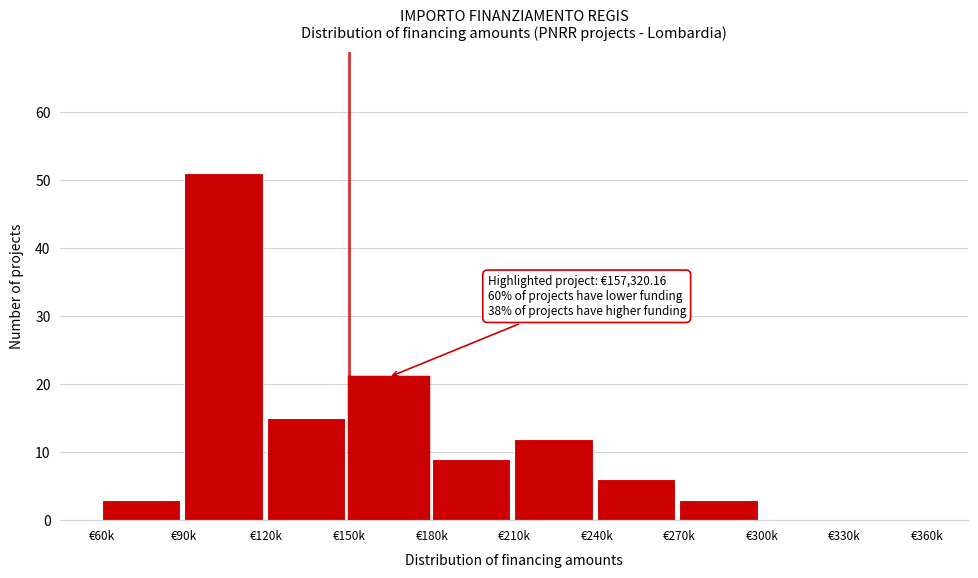

Reading left to right, what are all the values shown in this chart?

€60k=3	€90k=51	€120k=15	€150k=21	€180k=9	€210k=12	€240k=6	€270k=3	€300k=0	€330k=0